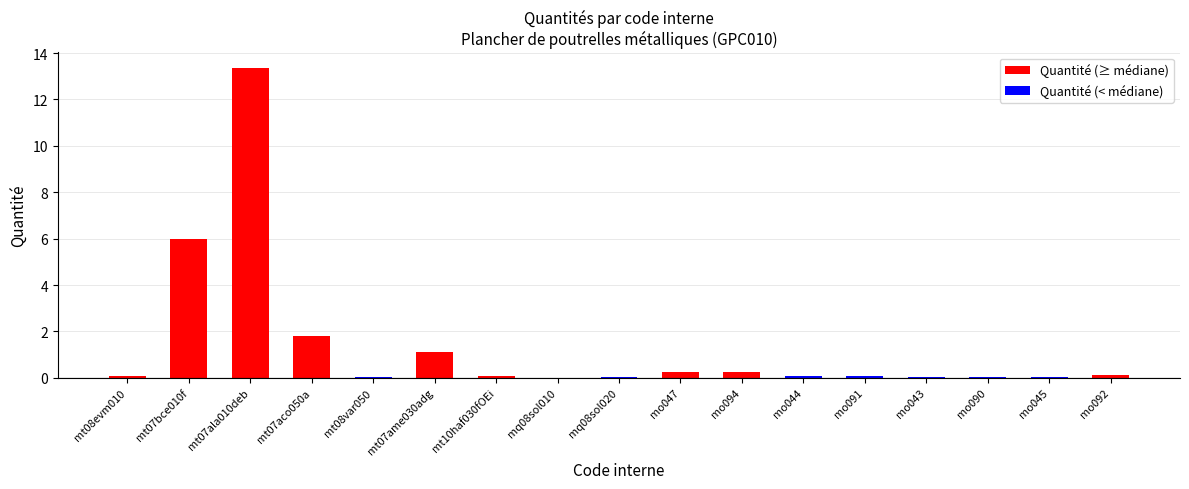

The chart shows a value of 0.0 at mt08var050. True or false?

False